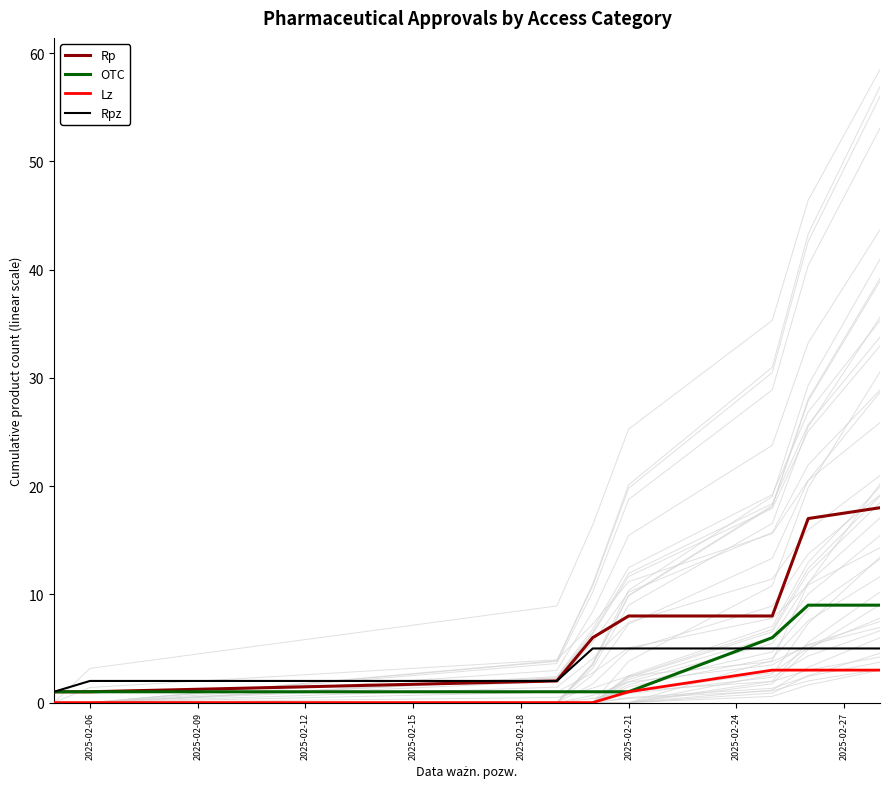

Which series has the largest total across all categories?

Rp